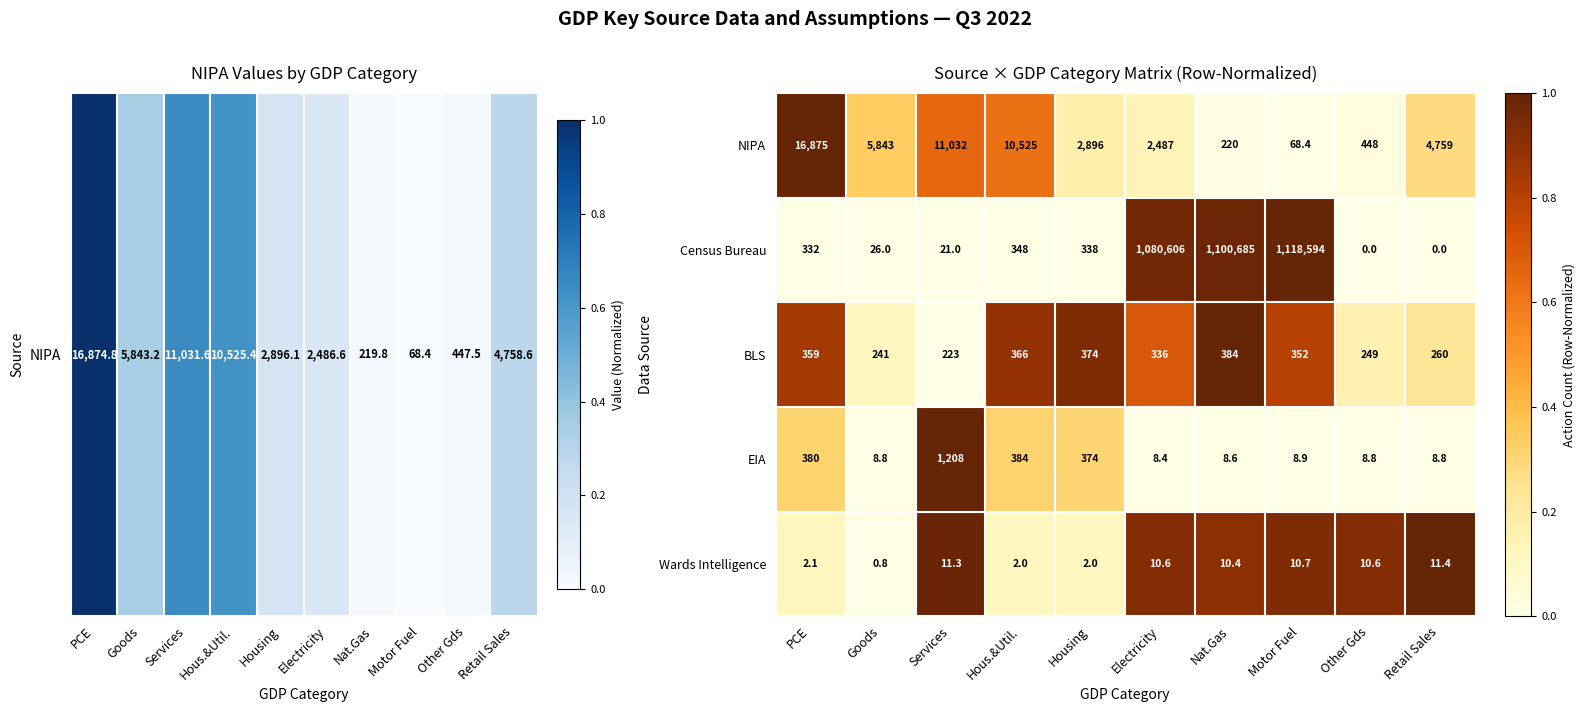

What is the difference between the Wards Intelligence values at Electricity and Housing?

8.6